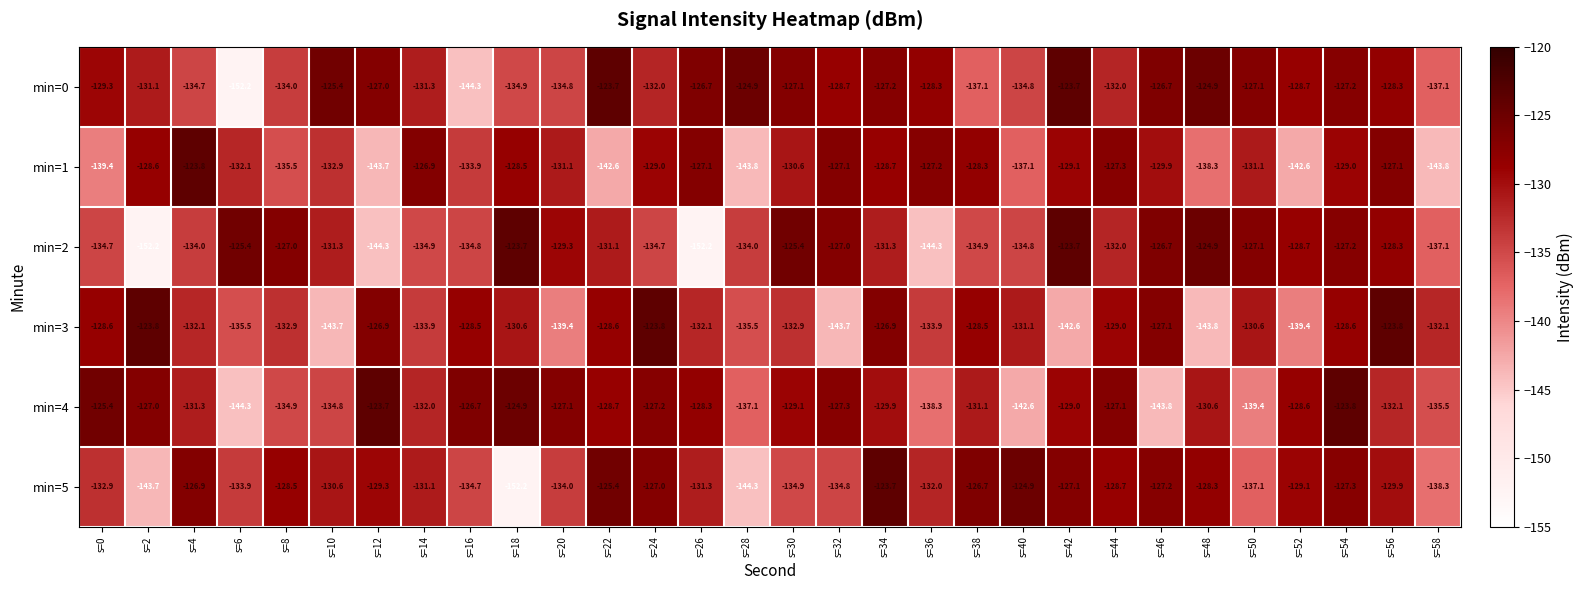

What is the difference between the maximum and minimum values in the min=0 series?

28.5